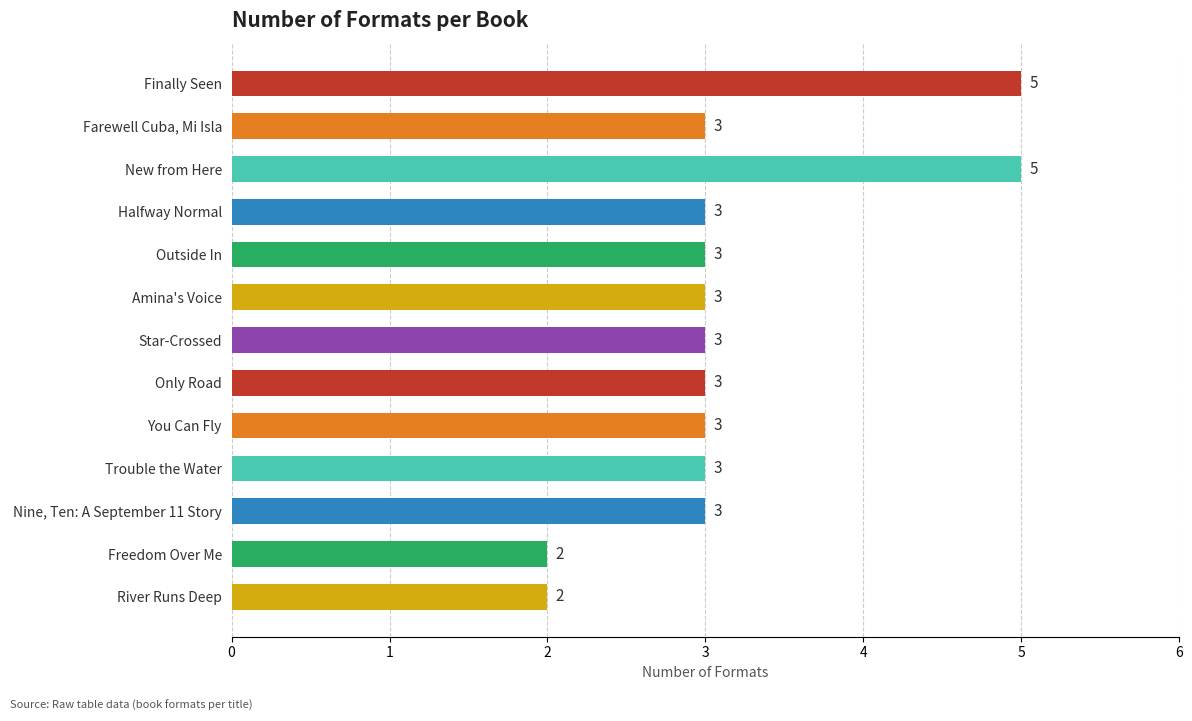

True or false: the data shows 3 at Nine, Ten: A September 11 Story.

True